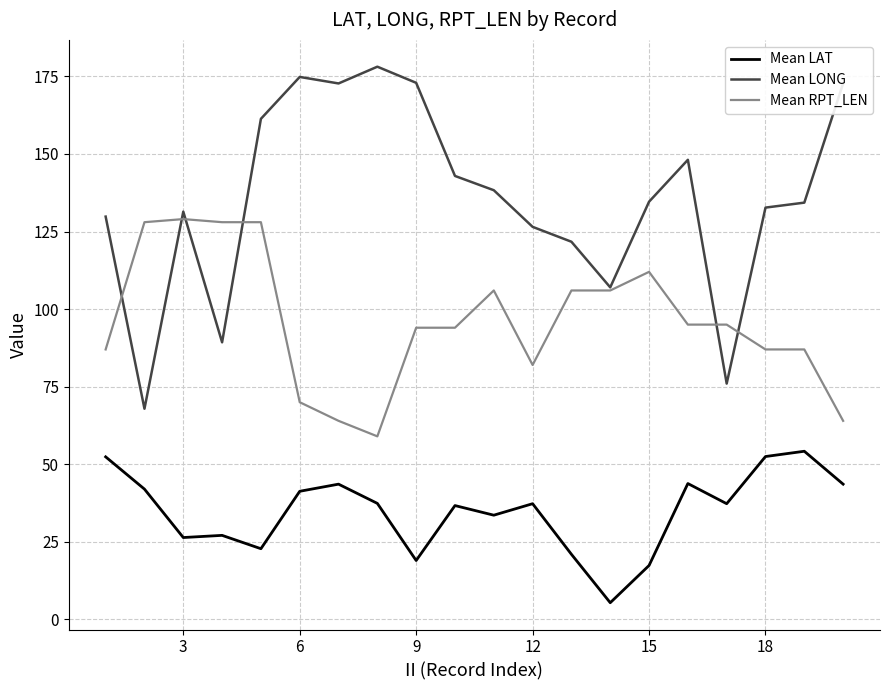

Rank the series by their maximum value, from highest to lowest.

Mean LONG, Mean RPT_LEN, Mean LAT